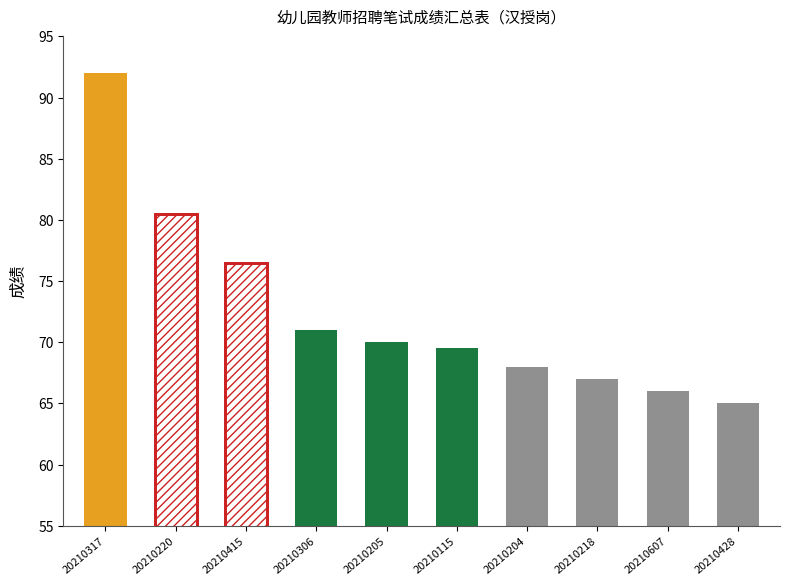

Is it true that the value at 20210317 is 92.0?

True